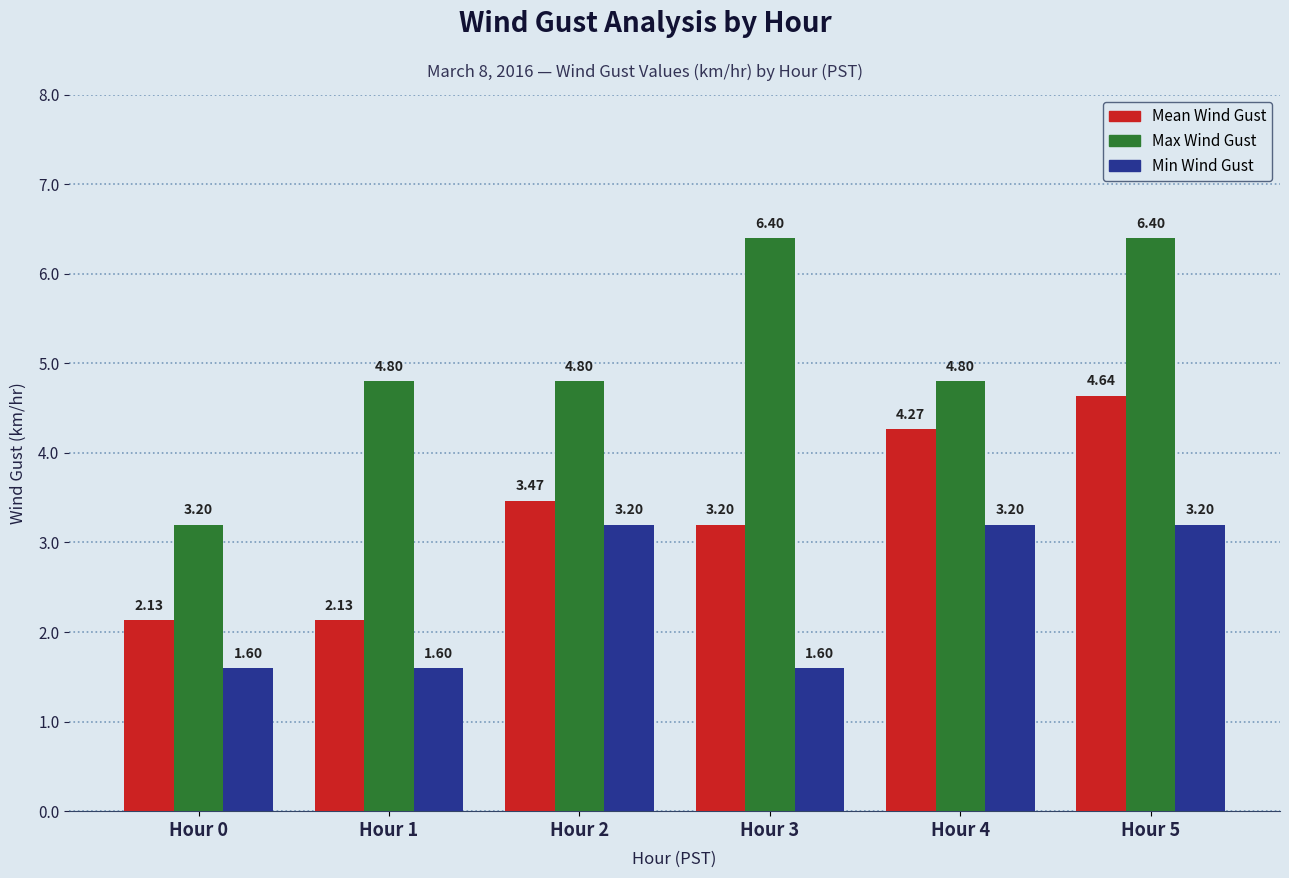

List the series in order of their peak value, highest first.

Max Wind Gust, Mean Wind Gust, Min Wind Gust